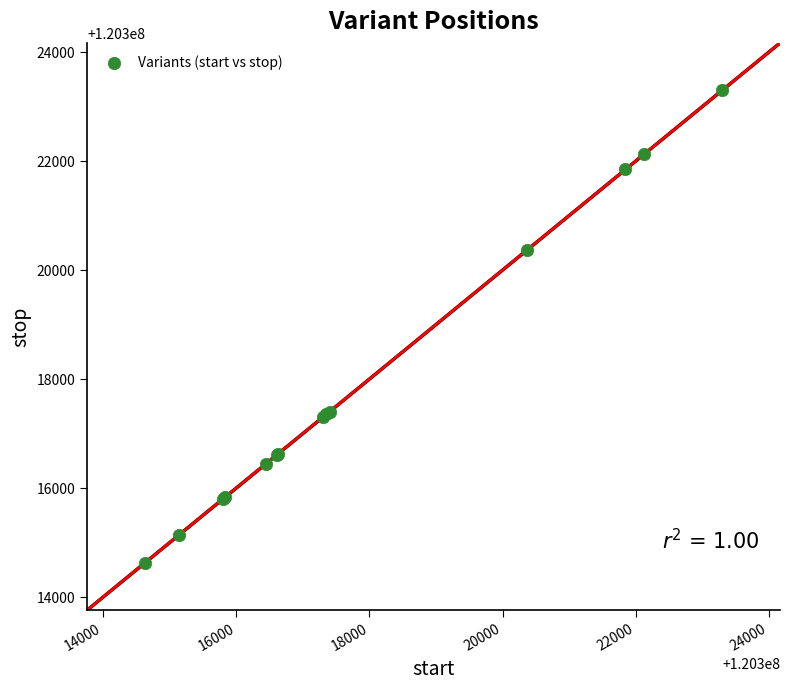

What Y value in the scatter plot is closest to 120318964?

120320361